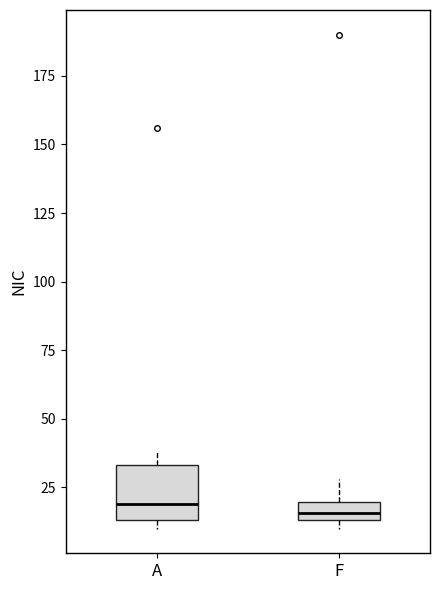

Where does the median line of the box for A sit on the y-axis? The values are not printed on the chart, so give them approximately, as read against the axis.

20